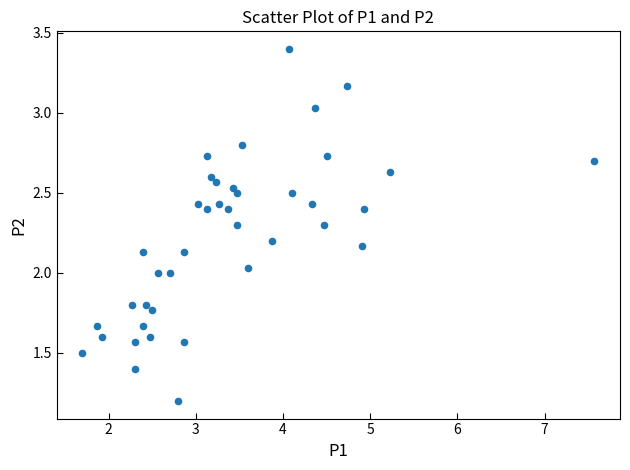

What is the range of X values (max minus min)?

5.9